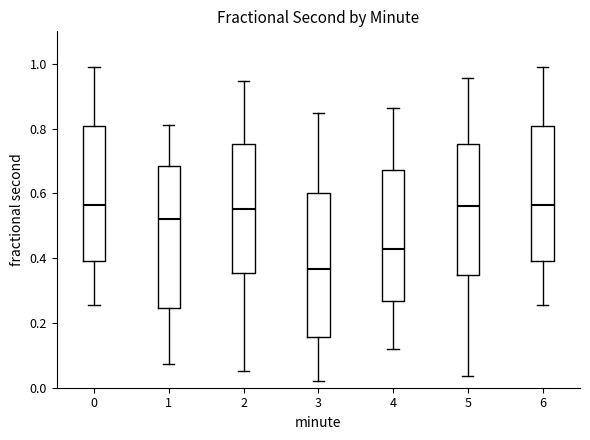

Reading left to right, transcribe this box plot: for each box, give where its median line is, the range the box spans, and where its two whiskers end, as read against the y-axis. The values are not printed on the chart, so give them approximately, as read against the axis.

0: median 0.56, box 0.40 to 0.80, whiskers 0.26 to 0.98
1: median 0.52, box 0.24 to 0.68, whiskers 0.08 to 0.82
2: median 0.56, box 0.36 to 0.76, whiskers 0.06 to 0.94
3: median 0.36, box 0.16 to 0.60, whiskers 0.02 to 0.84
4: median 0.42, box 0.26 to 0.68, whiskers 0.12 to 0.86
5: median 0.56, box 0.34 to 0.76, whiskers 0.04 to 0.96
6: median 0.56, box 0.40 to 0.80, whiskers 0.26 to 0.98